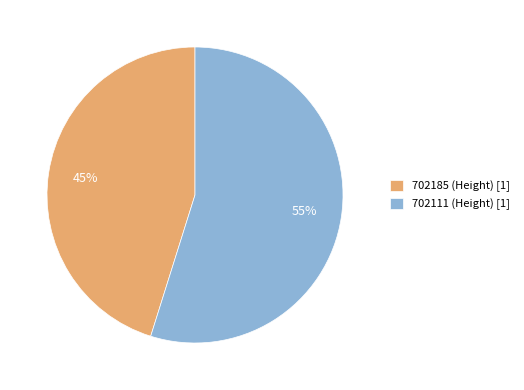

Does 702185 account for over 50% of the chart?

No